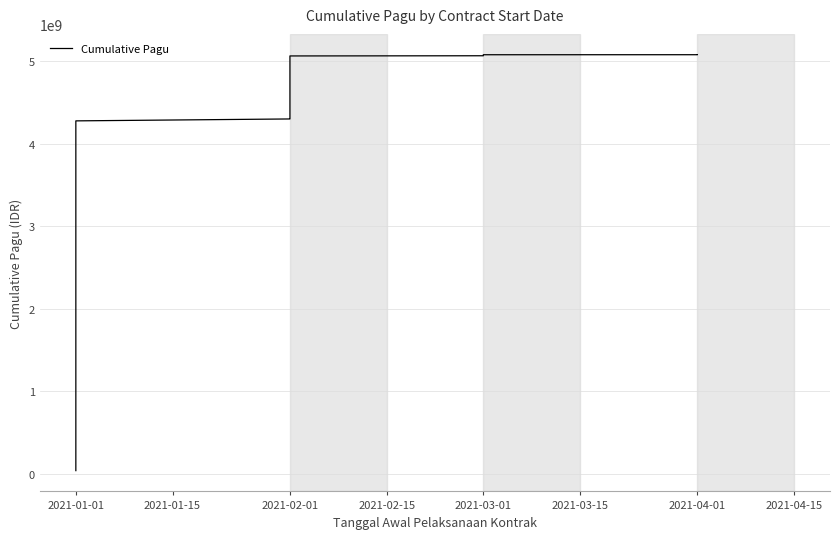

What is the average value?

2764813748